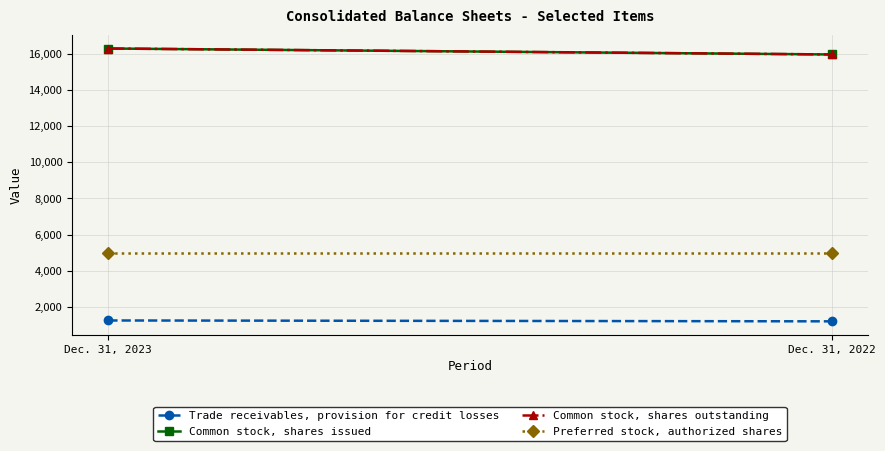

What is the value of the Common stock, shares issued point at the 2nd from the left?

15978